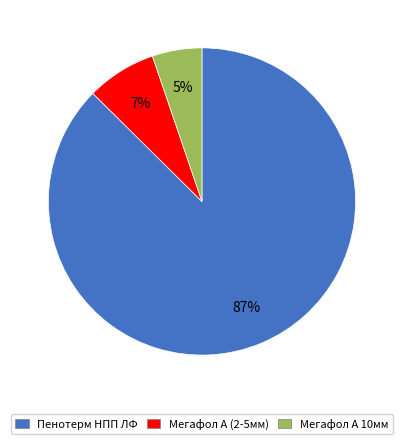

Rank the categories by value from lowest to highest.

Мегафол А 10мм, Мегафол А (2-5мм), Пенотерм НПП ЛФ